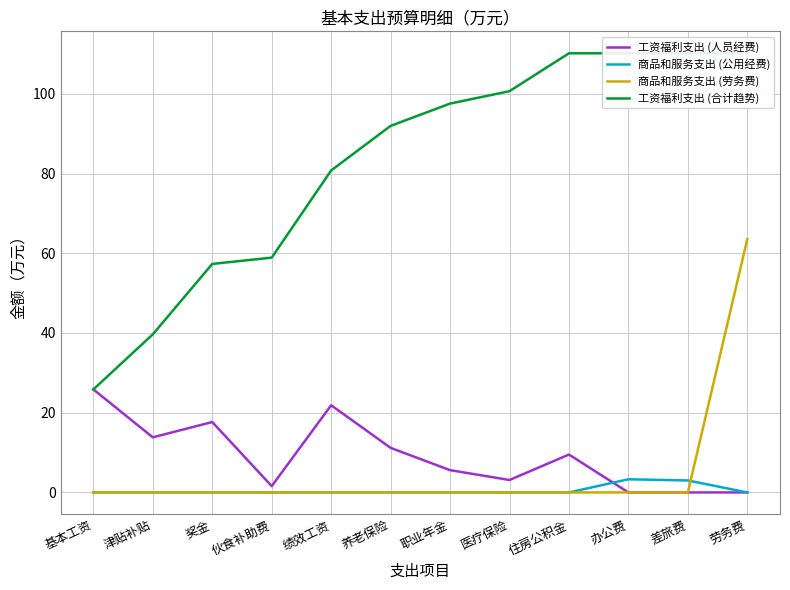

Is the value of 工资福利支出 (合计趋势) at 奖金 greater than the value of 工资福利支出 (人员经费) at 津贴补贴?

Yes